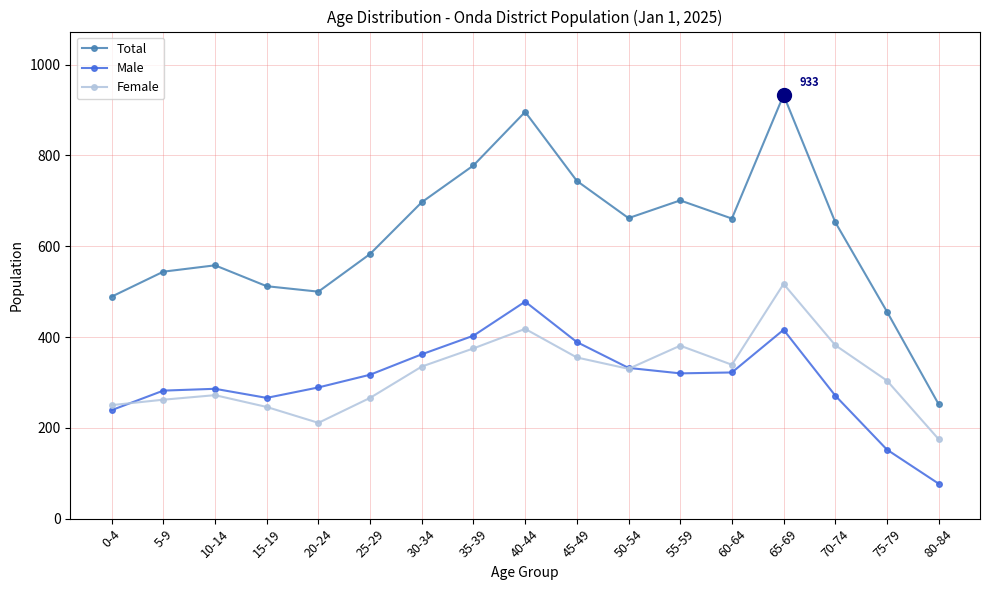

Where is Total nearest to the value 592?

25-29